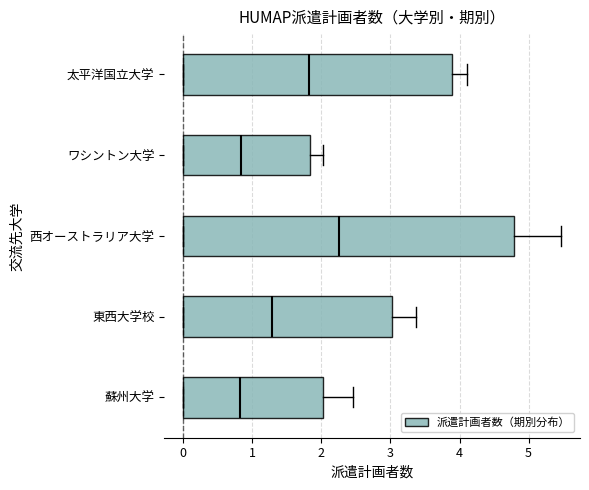

Reading bottom to top, read every box against the x-axis: the position of its median line, the range the box covers, and the ends of its whiskers. The values are not printed on the chart, so give them approximately, as read against the axis.

蘇州大学: median 0.8, box 0.0 to 2.0, whiskers 0.0 to 2.5
東西大学校: median 1.3, box 0.0 to 3.0, whiskers 0.0 to 3.4
西オーストラリア大学: median 2.3, box 0.0 to 4.8, whiskers 0.0 to 5.5
ワシントン大学: median 0.8, box 0.0 to 1.8, whiskers 0.0 to 2.0
太平洋国立大学: median 1.8, box 0.0 to 3.9, whiskers 0.0 to 4.1